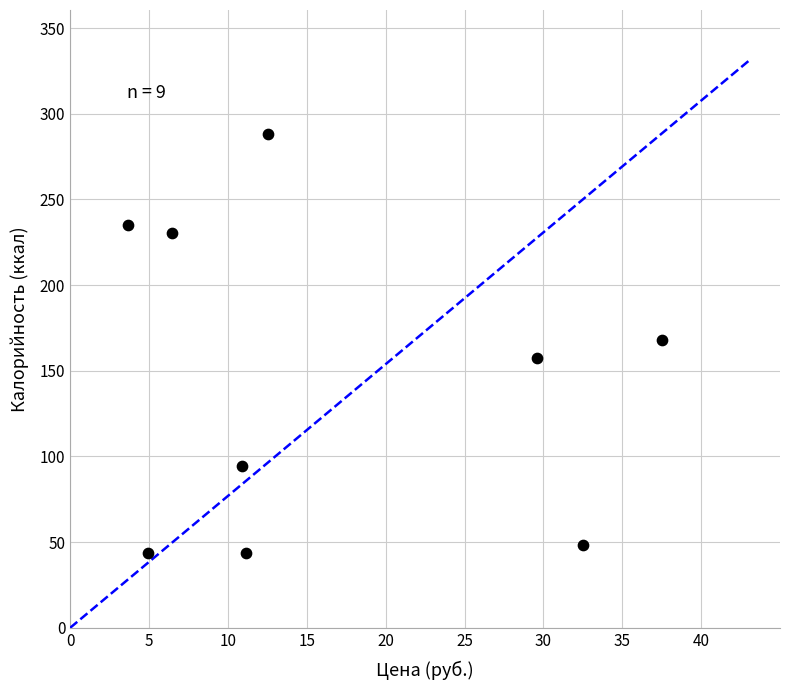

What is the range of Y values (max minus min)?

244.8